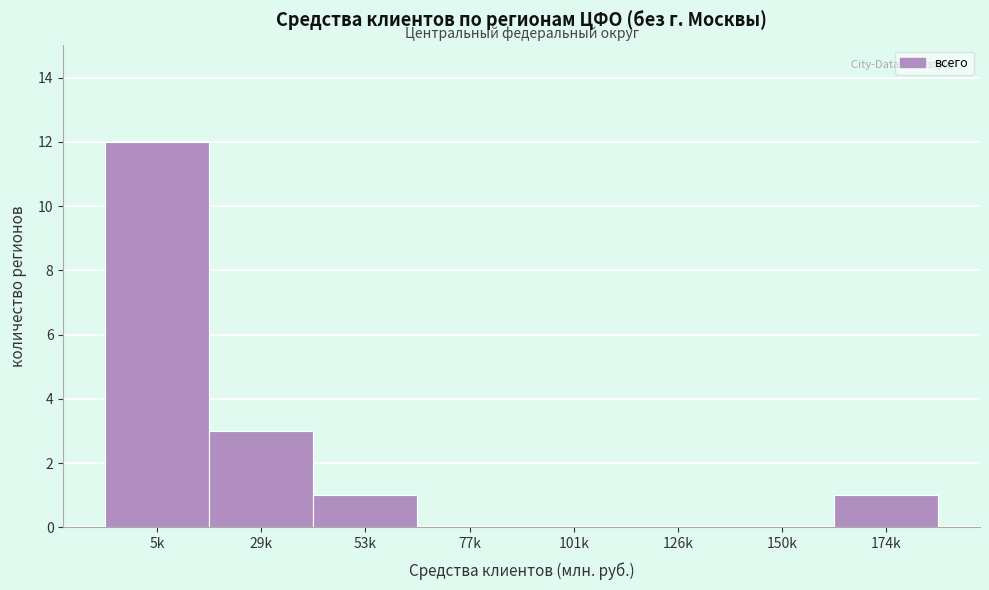

Reading left to right, transcribe all the data shown in this chart.

5k=12	29k=3	53k=1	77k=0	101k=0	126k=0	150k=0	174k=1